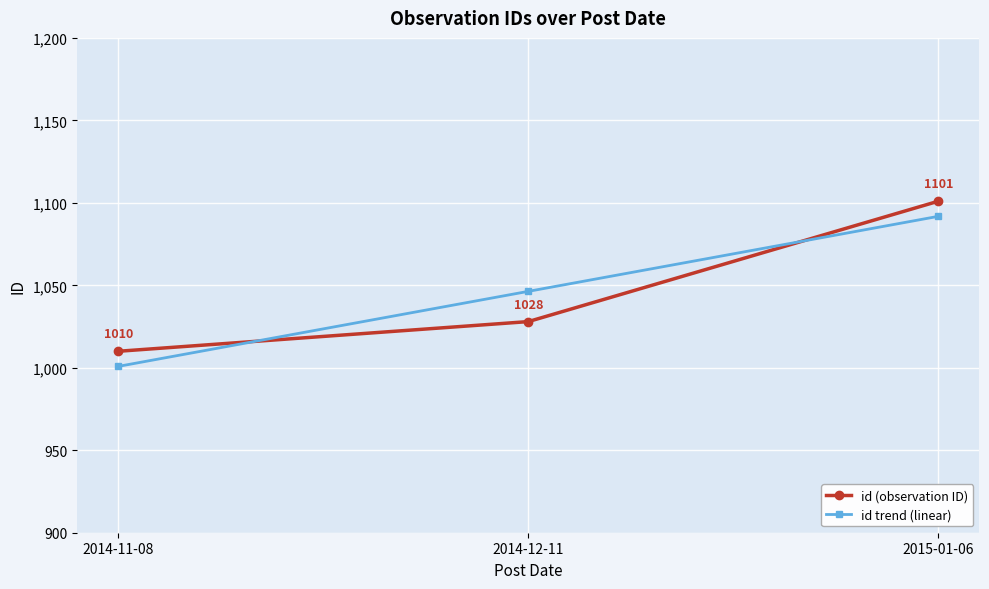

What is the average value of the id (observation ID) series?

1046.3